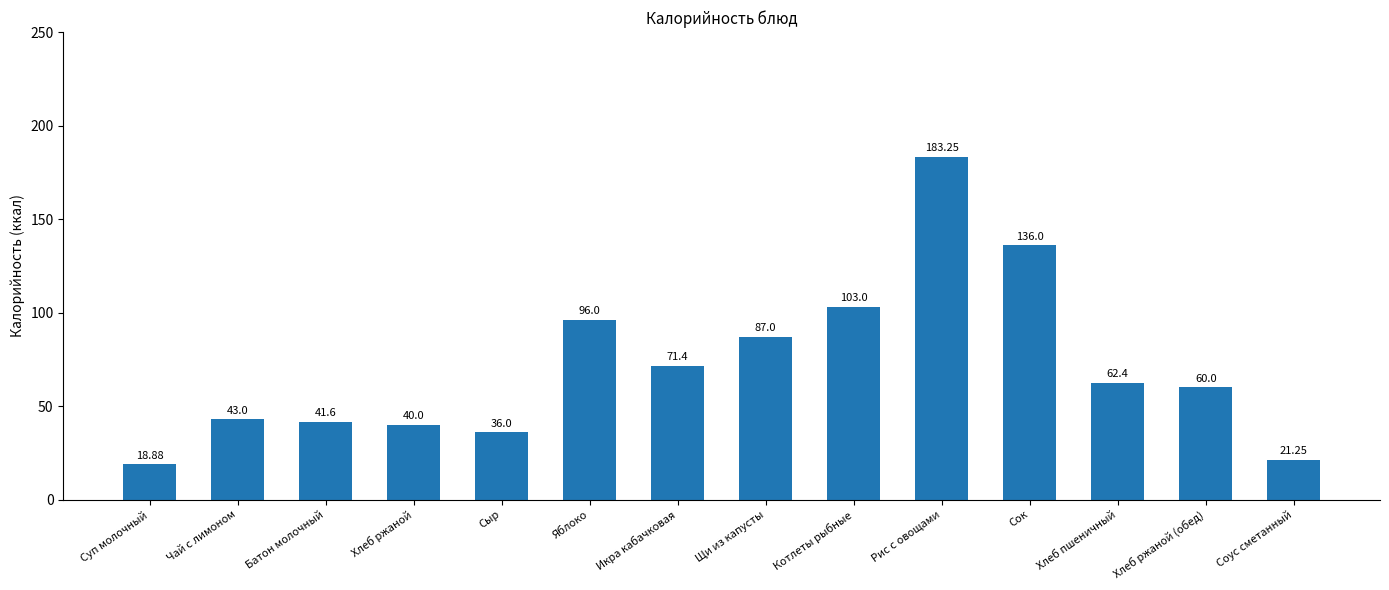

Rank the categories by value from highest to lowest.

Рис с овощами, Сок, Котлеты рыбные, Яблоко, Щи из капусты, Икра кабачковая, Хлеб пшеничный, Хлеб ржаной (обед), Чай с лимоном, Батон молочный, Хлеб ржаной, Сыр, Соус сметанный, Суп молочный